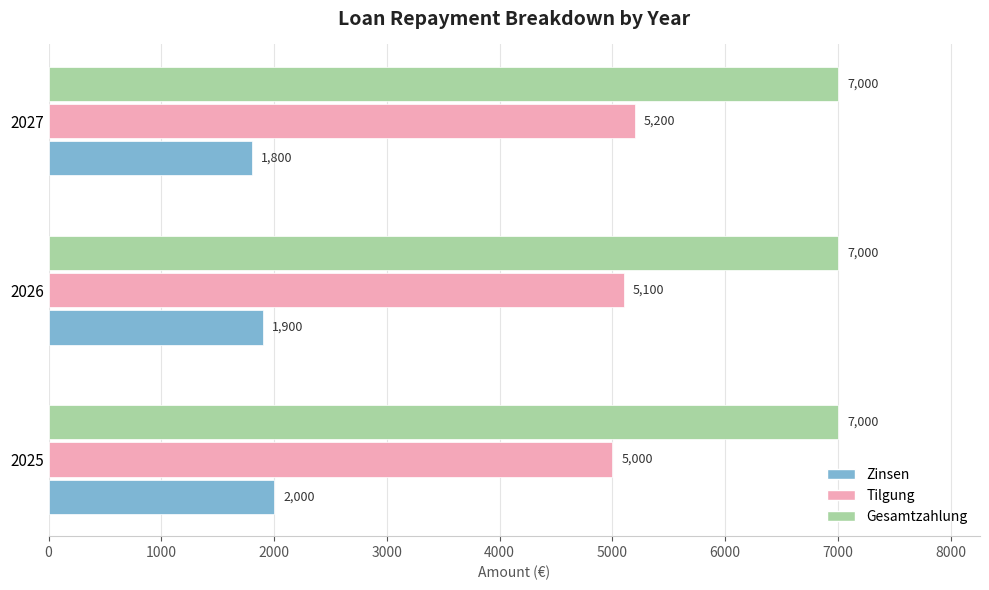

Which category has the lowest value in the Zinsen series?

2027